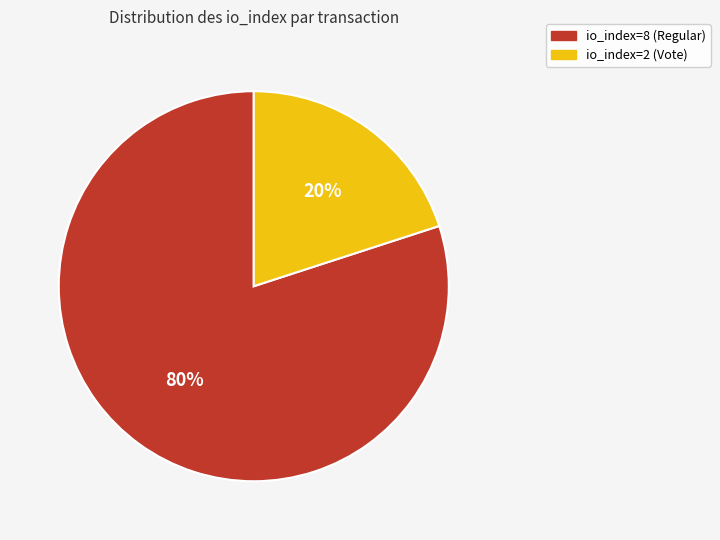

Do io_index=2 (Vote) and io_index=8 (Regular) together represent more than half of the pie?

Yes